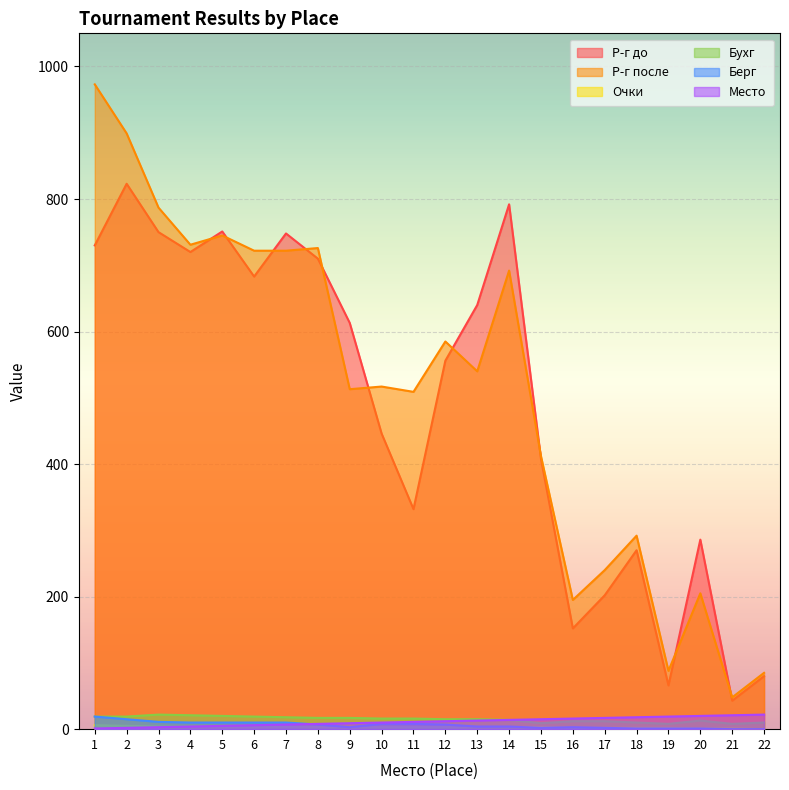

True or false: Р-г до has more than 2 points higher than both neighbors.

True